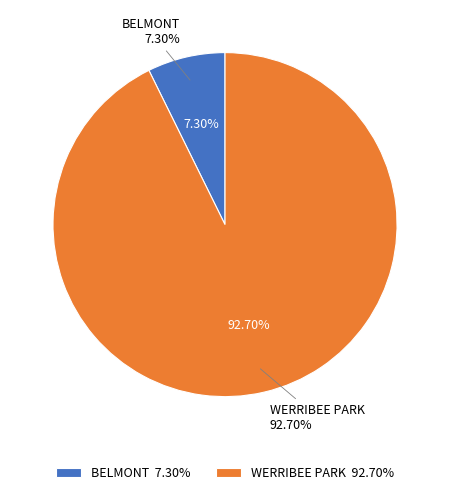

What is the largest slice in the pie chart?

WERRIBEE PARK